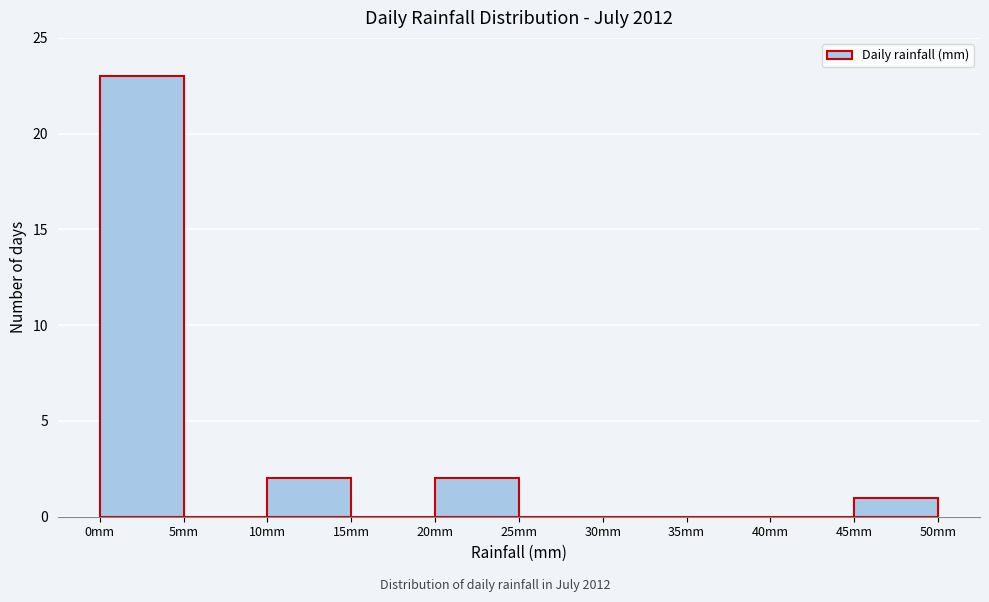

Reading left to right, list every bar in this chart as the range it spans on the x-axis followed by its height. The values are not printed on the chart, so give them approximately, as read against the axis.

0 to 5: 23
5 to 10: 0
10 to 15: 2
15 to 20: 0
20 to 25: 2
25 to 30: 0
30 to 35: 0
35 to 40: 0
40 to 45: 0
45 to 50: 1